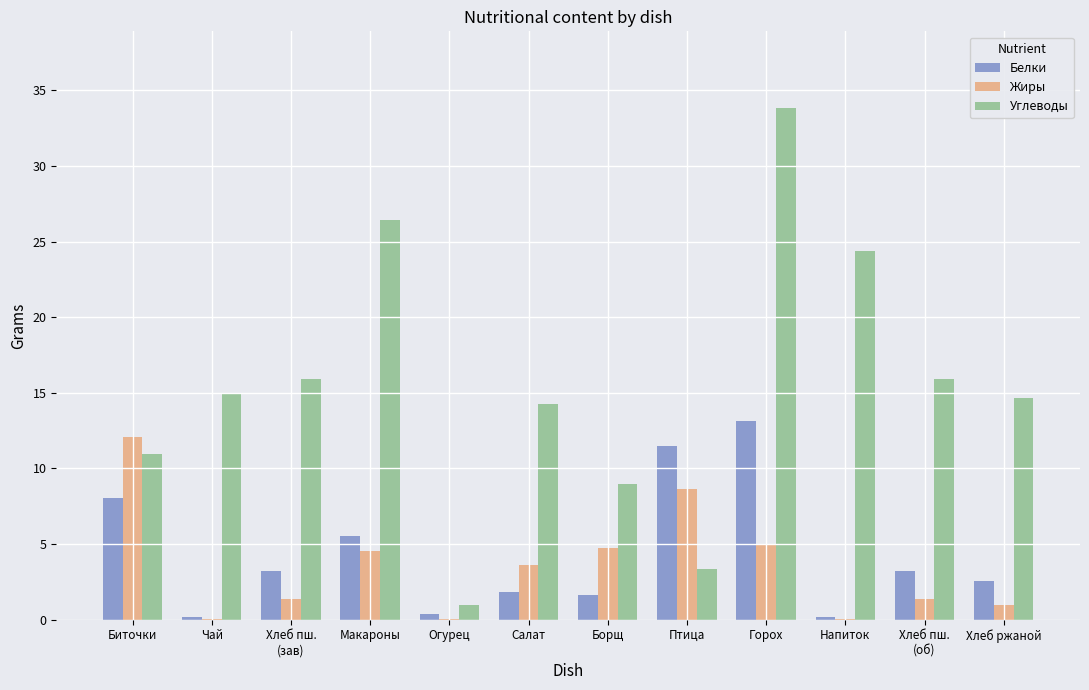

At which category is the sum across all series the highest?

Горох